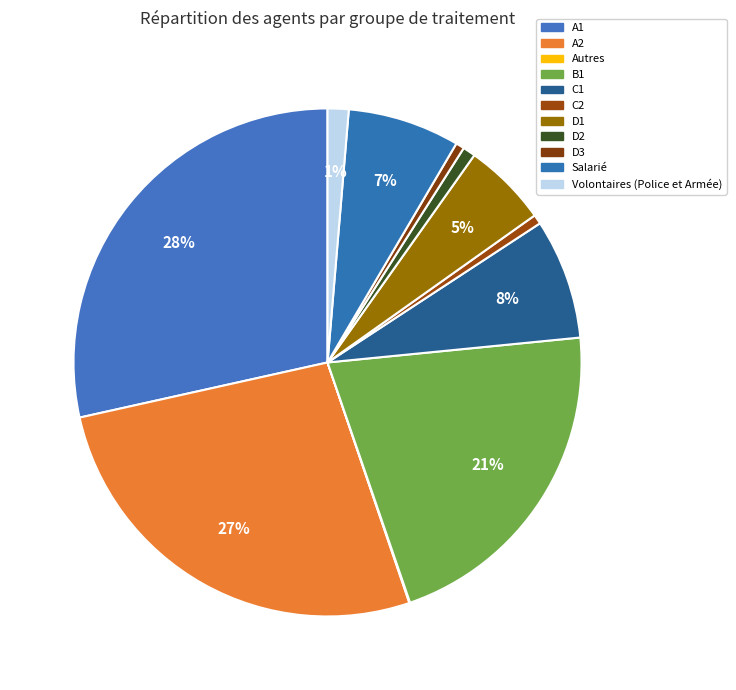

Is there a majority slice in this chart?

No